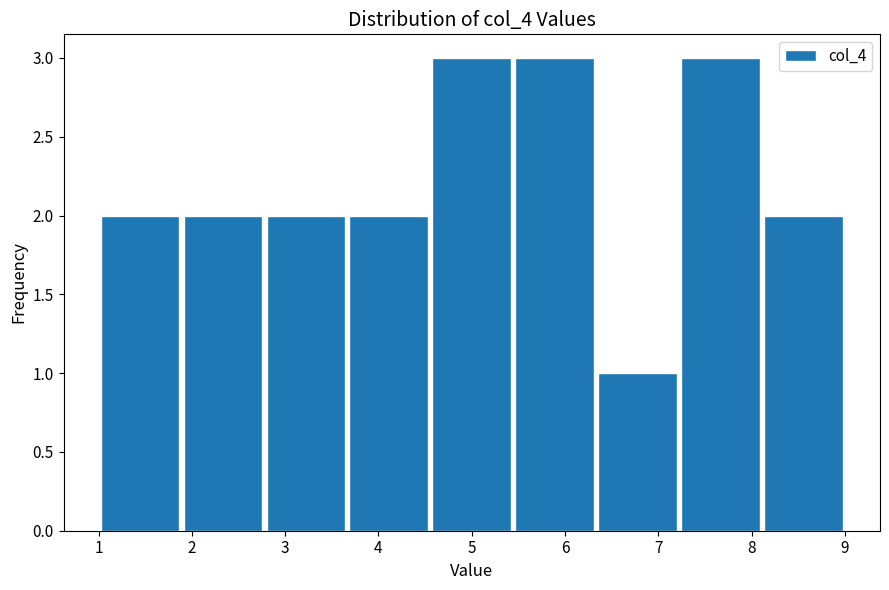

Reading left to right, transcribe this chart: for each bar, give the range it covers on the x-axis and its height. Neither the bar edges nor the heights are printed on the chart, so give them approximately, as read against the axes.

1.0 to 1.9: 2
1.9 to 2.8: 2
2.8 to 3.7: 2
3.7 to 4.6: 2
4.6 to 5.4: 3
5.4 to 6.3: 3
6.3 to 7.2: 1
7.2 to 8.1: 3
8.1 to 9.0: 2